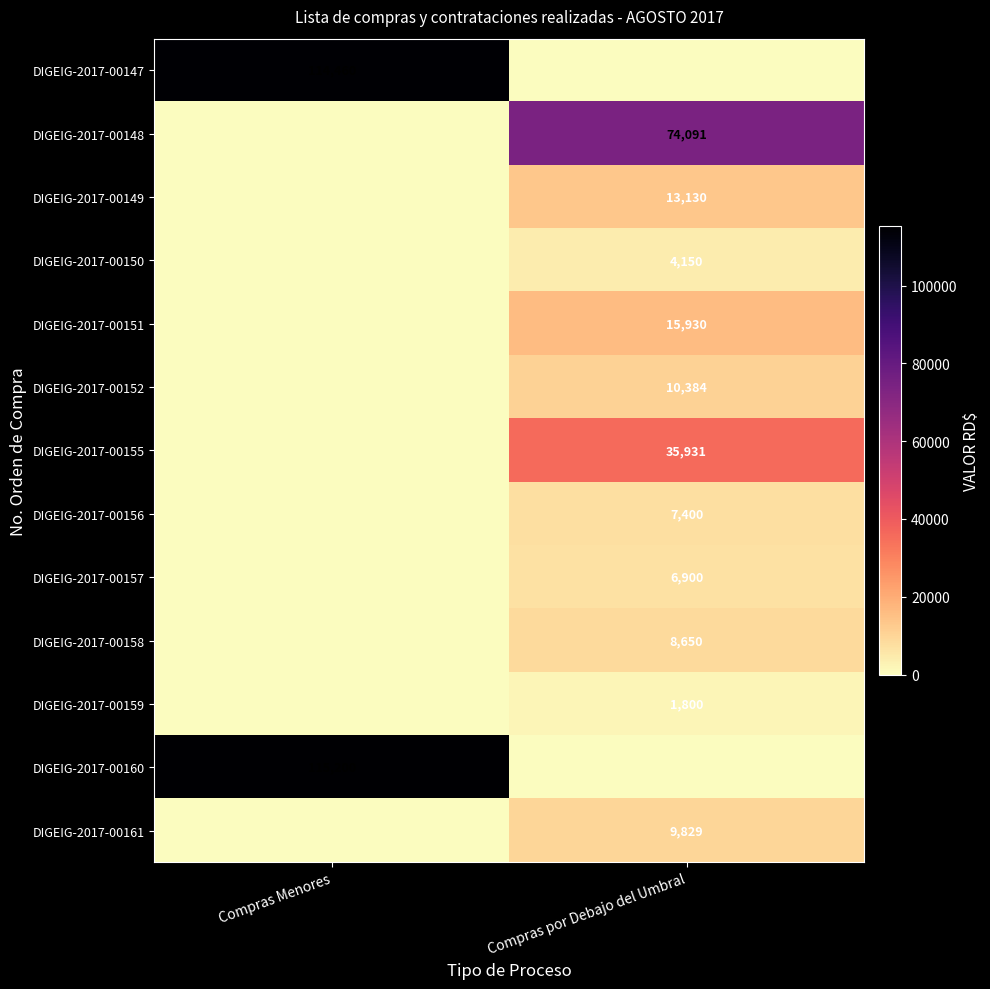

Count the number of categories in the chart.

2